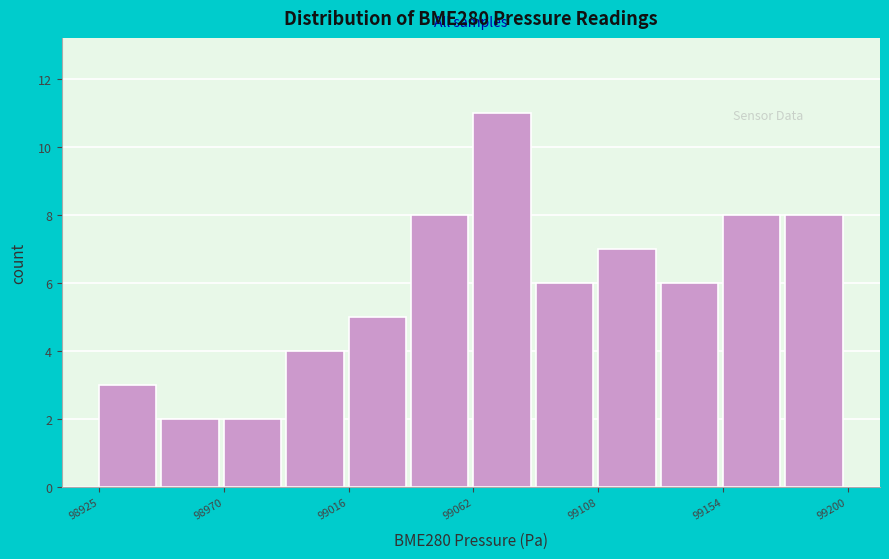

Reading left to right, transcribe this chart: for each bar, give the range it covers on the x-axis and its height. Neither the bar edges nor the heights are printed on the chart, so give them approximately, as read against the axes.

98925 to 98950: 3
98950 to 98970: 2
98970 to 98995: 2
98995 to 99015: 4
99015 to 99040: 5
99040 to 99065: 8
99065 to 99085: 11
99085 to 99110: 6
99110 to 99130: 7
99130 to 99155: 6
99155 to 99175: 8
99175 to 99200: 8